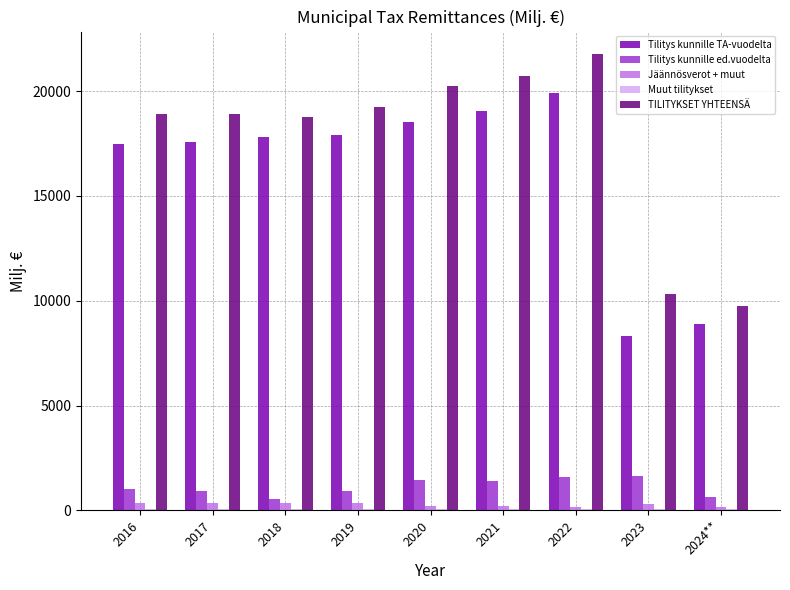

What is the total value across all series at 2021?

41411.6